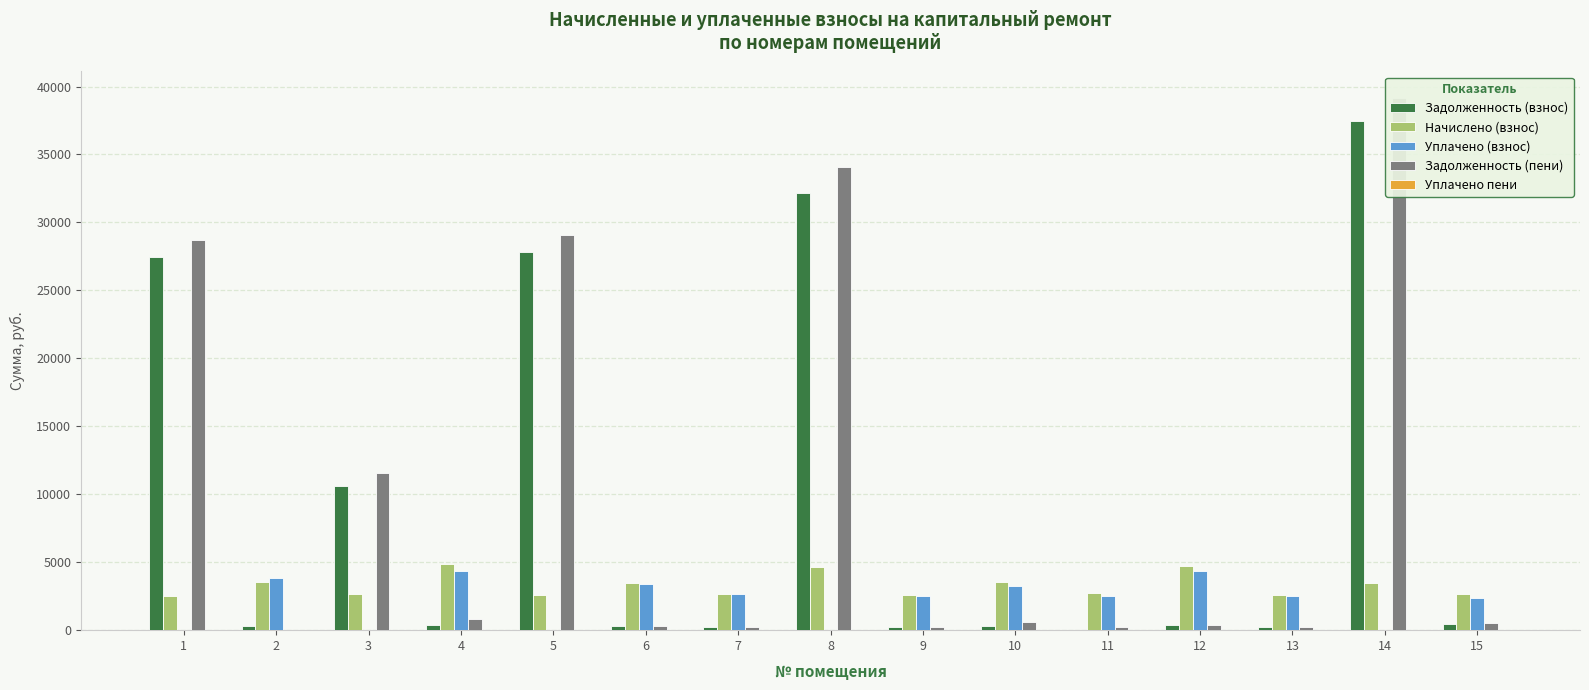

How many values in the Задолженность (пени) series exceed 516?

8